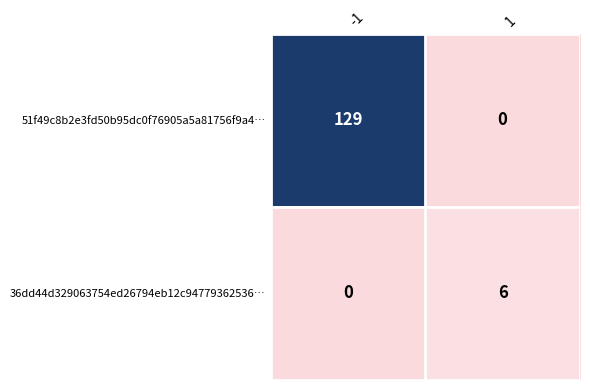

Rank the series by their average value, from lowest to highest.

36dd44d329063754ed26794eb12c94779362536…, 51f49c8b2e3fd50b95dc0f76905a5a81756f9a4…